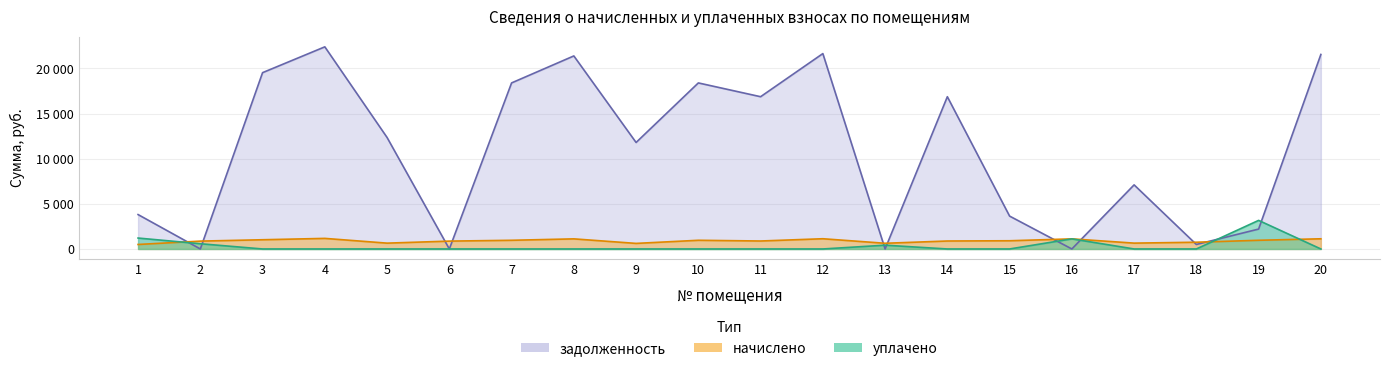

Is it true that начислено equals 648.1 at 17?

True